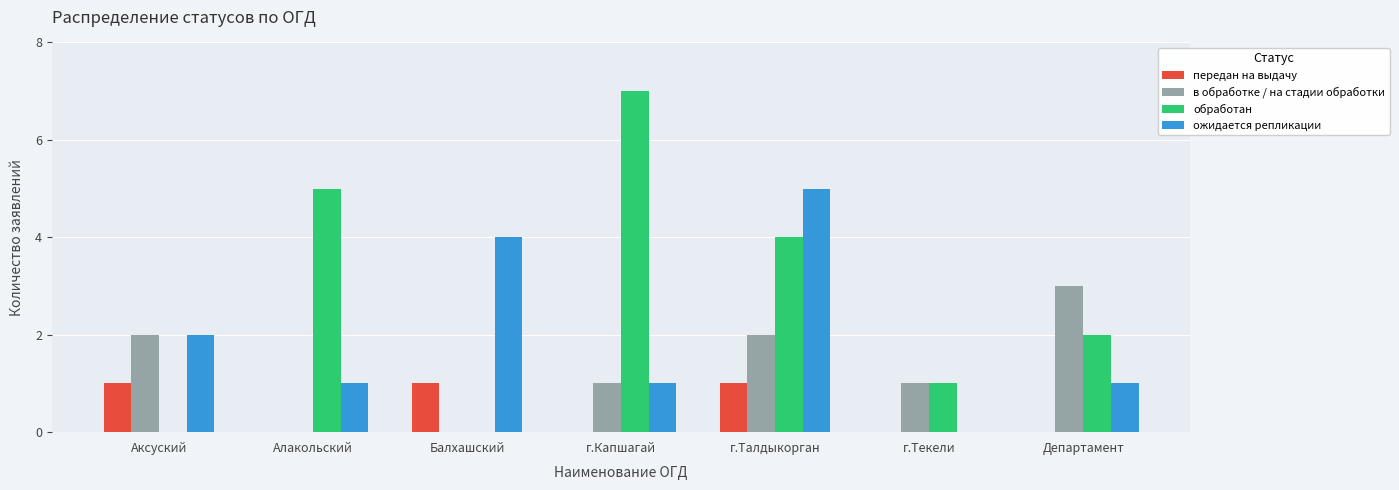

What are all the series names shown in the legend?

передан на выдачу, в обработке / на стадии обработки, обработан, ожидается репликации